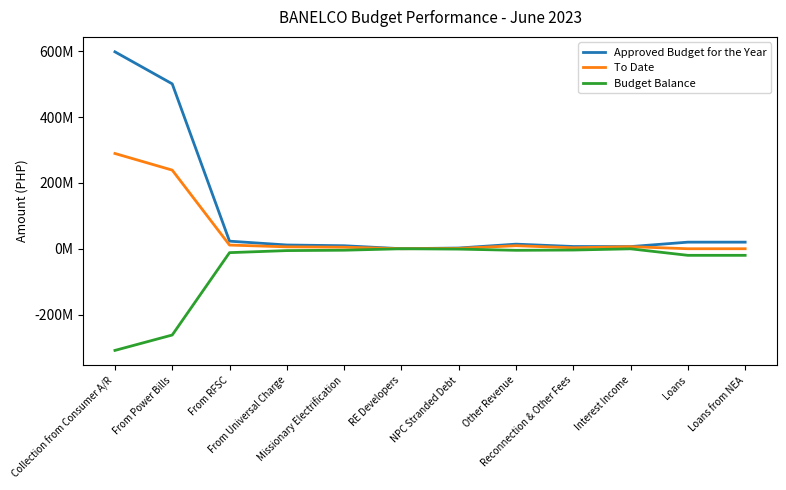

What is the value of the Budget Balance point at the 11th from the left?

-20000000.0